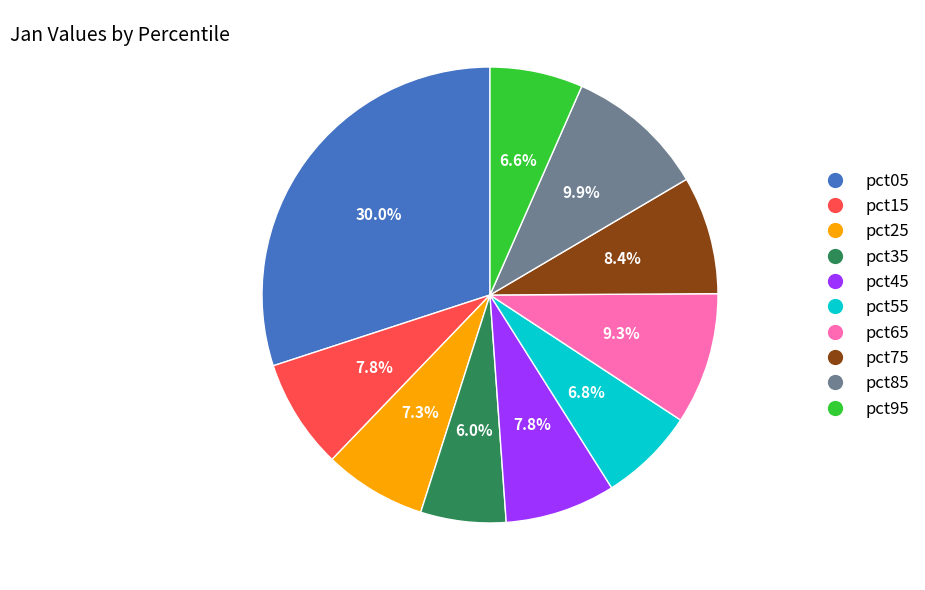

Count the number of slices in the pie.

10